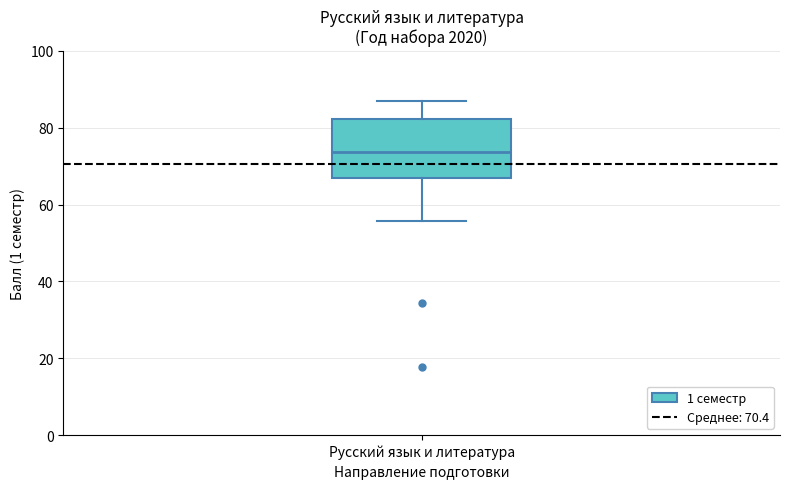

Read this box plot against the y-axis: the position of the median line, the range covered by the box, and the ends of both whiskers. The values are not printed on the chart, so give them approximately, as read against the axis.

median 74, box 66 to 82, whiskers 56 to 86